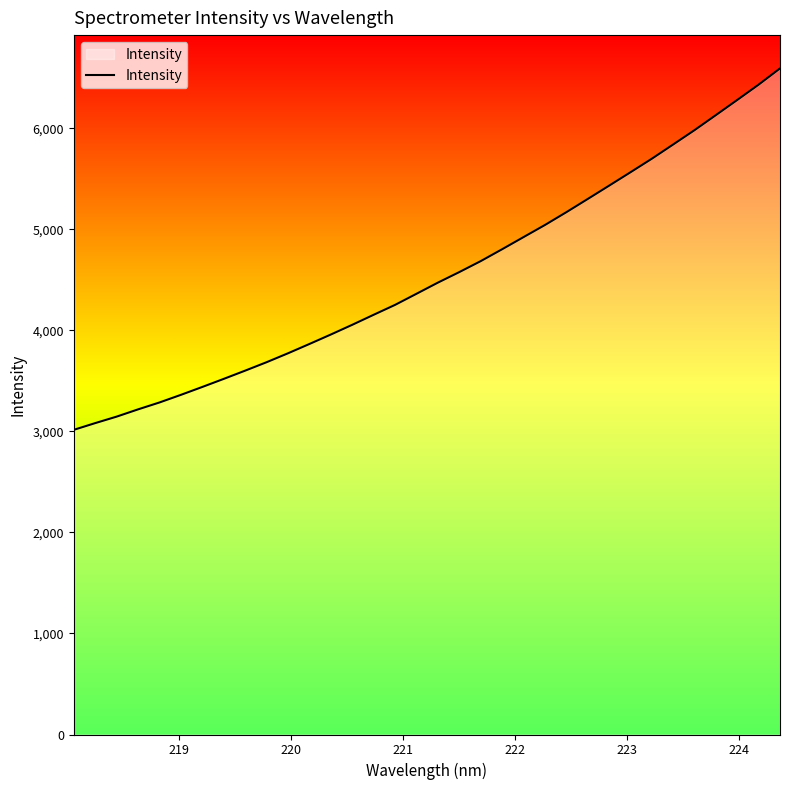

What is the difference between the maximum and minimum values?

3577.1